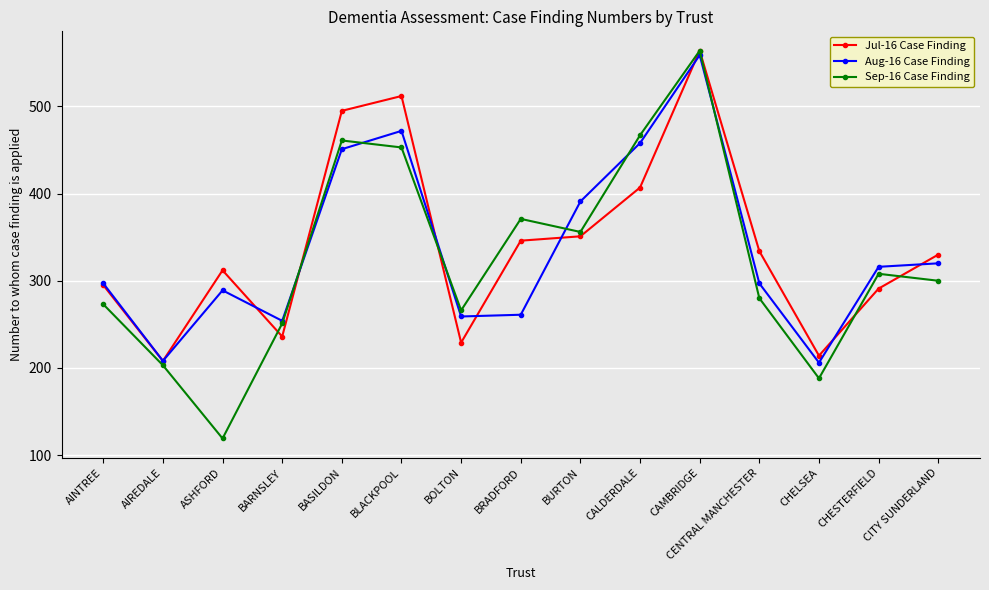

The value of Aug-16 Case Finding at CAMBRIDGE is 285. True or false?

False